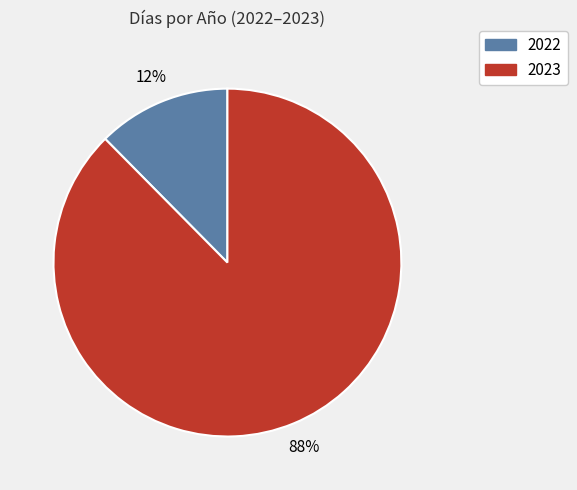

Which category has the smallest portion of the pie?

2022